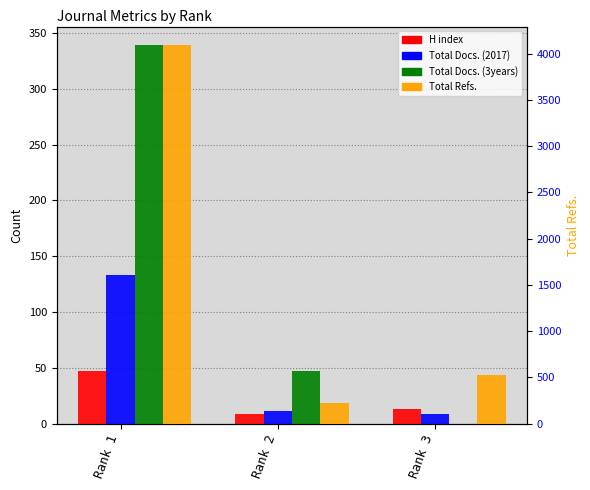

The Total Docs. (3years) series shows 339 at Rank 1. True or false?

True